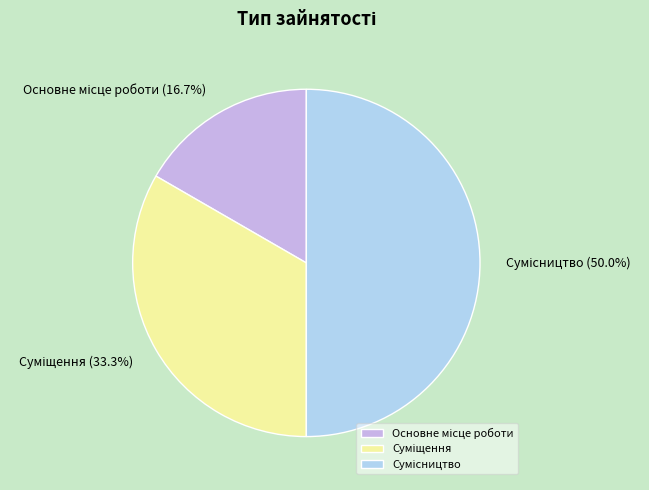

How many slices are in this pie chart?

3